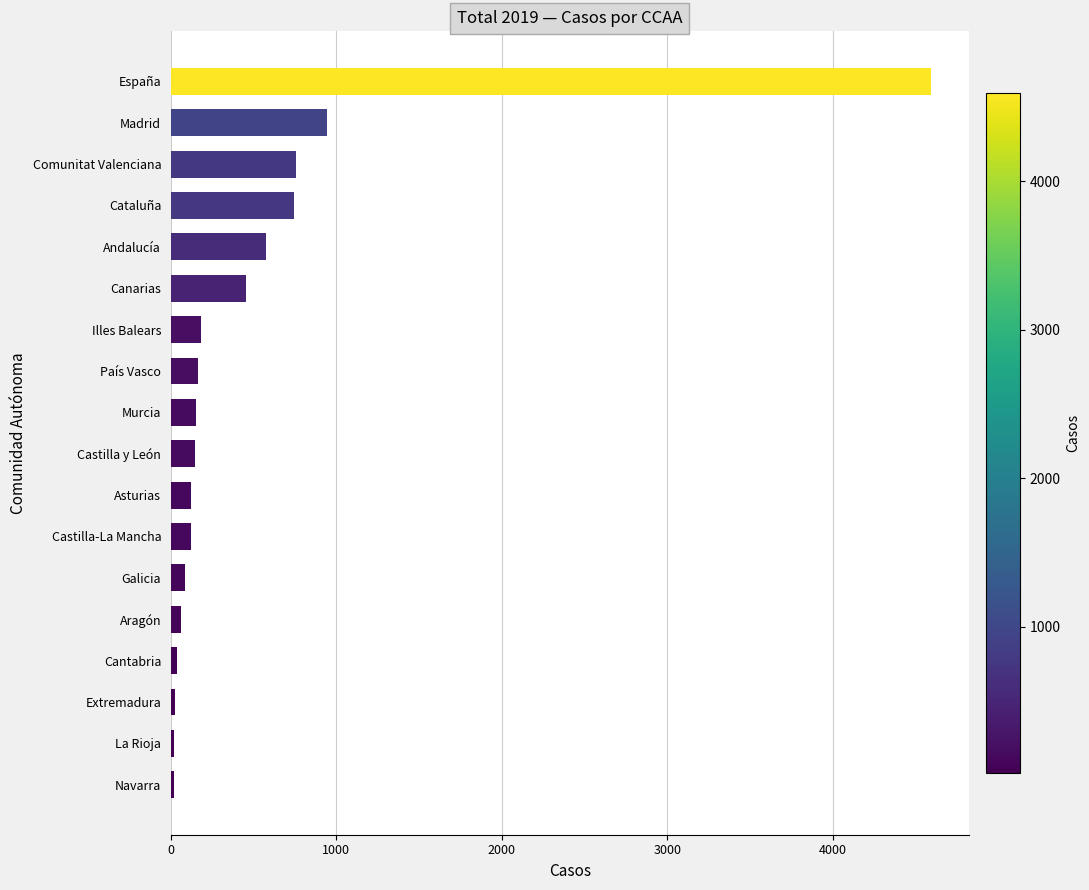

Read the value at Castilla y León.

143